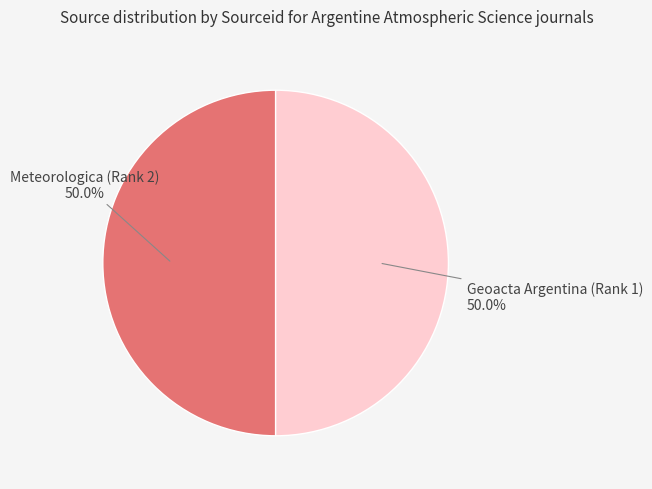

How many slices are in this pie chart?

2